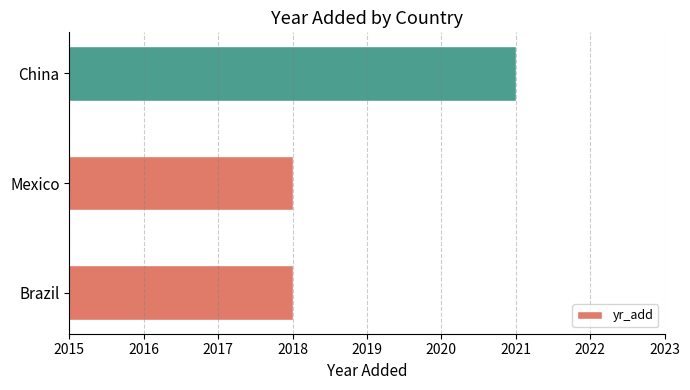

What is the greatest value displayed?

2021